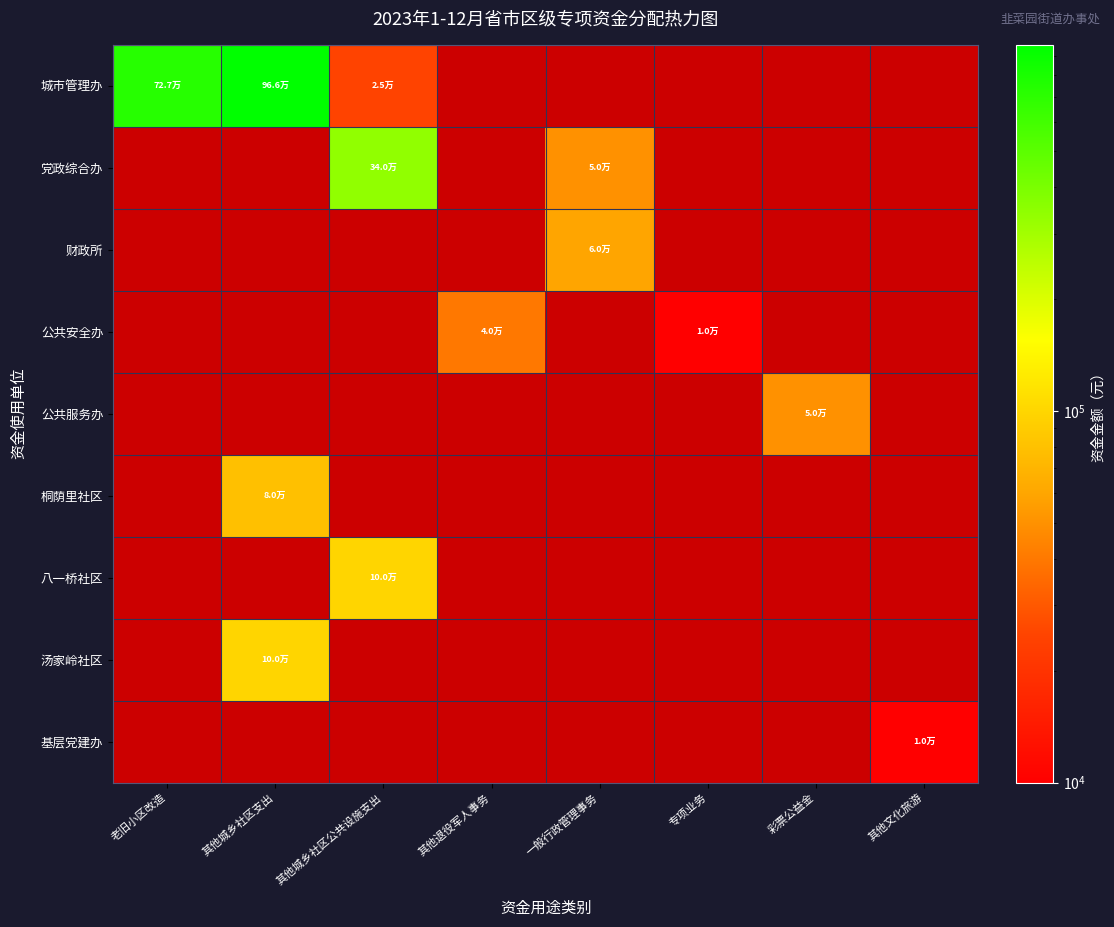

At how many categories does at least one series exceed 428326?

2